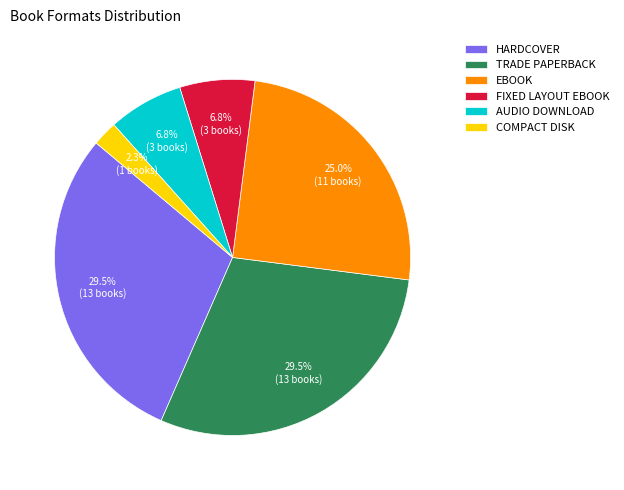

How many segments does this pie chart have?

6